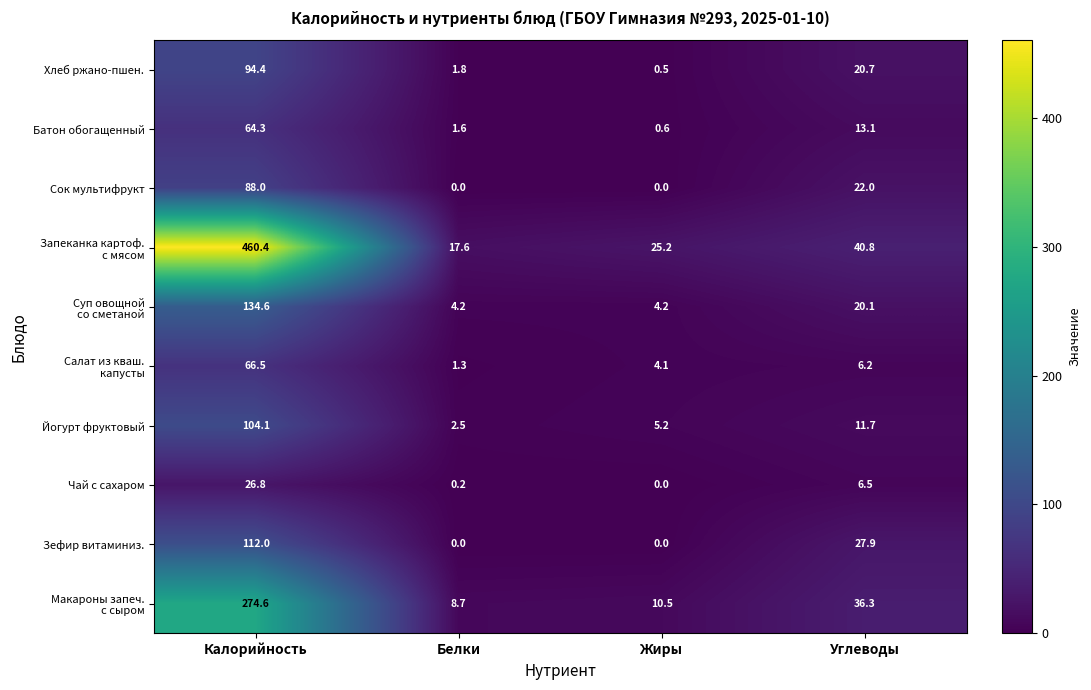

What is the difference between the maximum and minimum values in the Хлеб ржано-пшен. series?

93.9